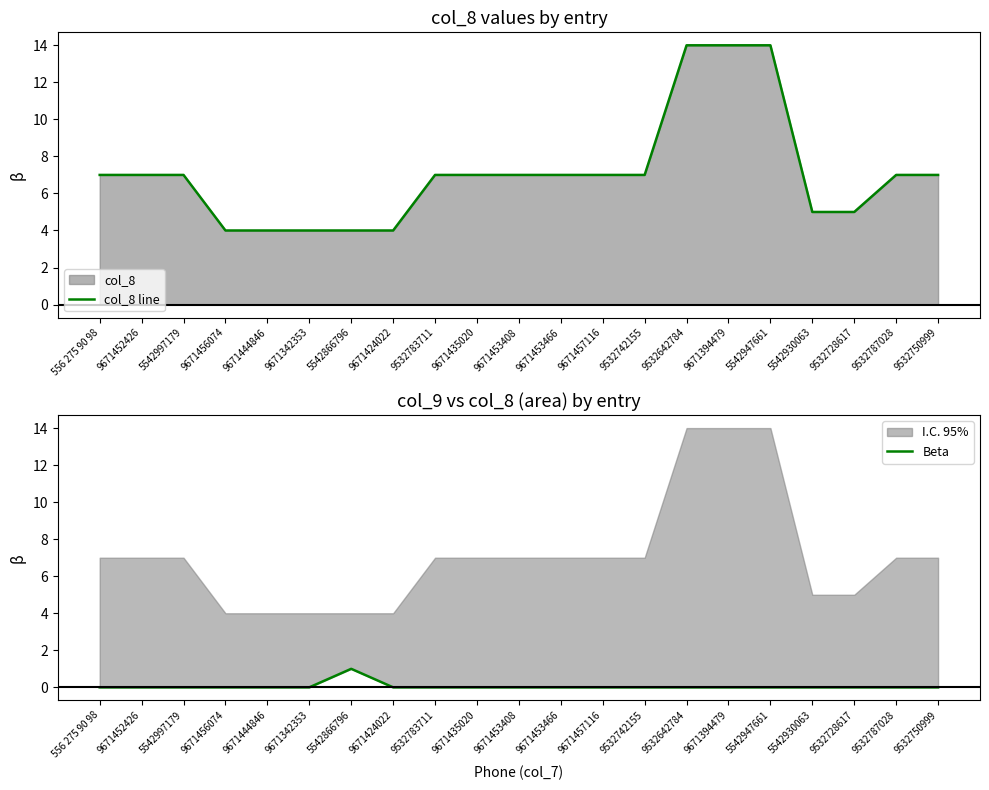

At how many categories does at least one series exceed 5?

14